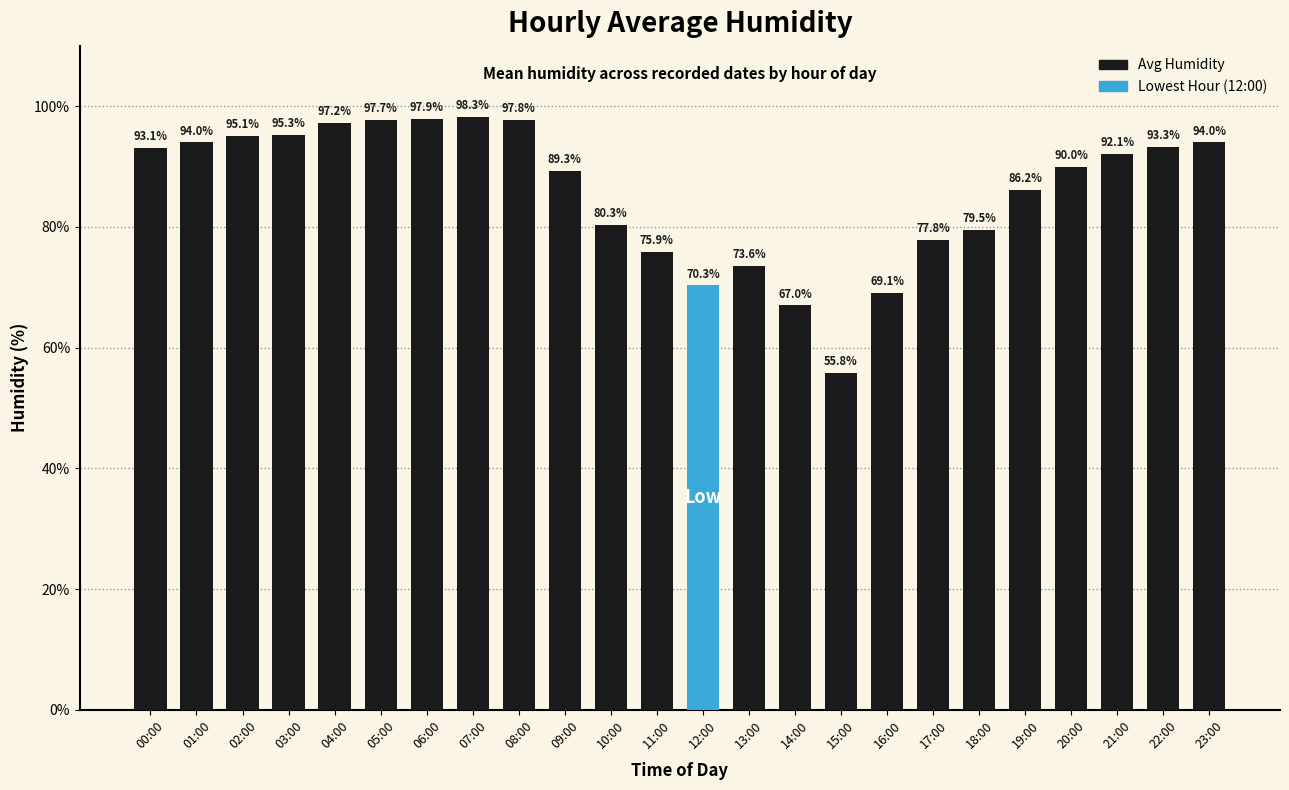

Reading left to right, what are all the values shown in this chart?

93.1	94.0	95.1	95.3	97.2	97.7	97.9	98.3	97.8	89.3	80.3	75.9	70.3	73.6	67.0	55.8	69.1	77.8	79.5	86.2	90.0	92.1	93.3	94.0